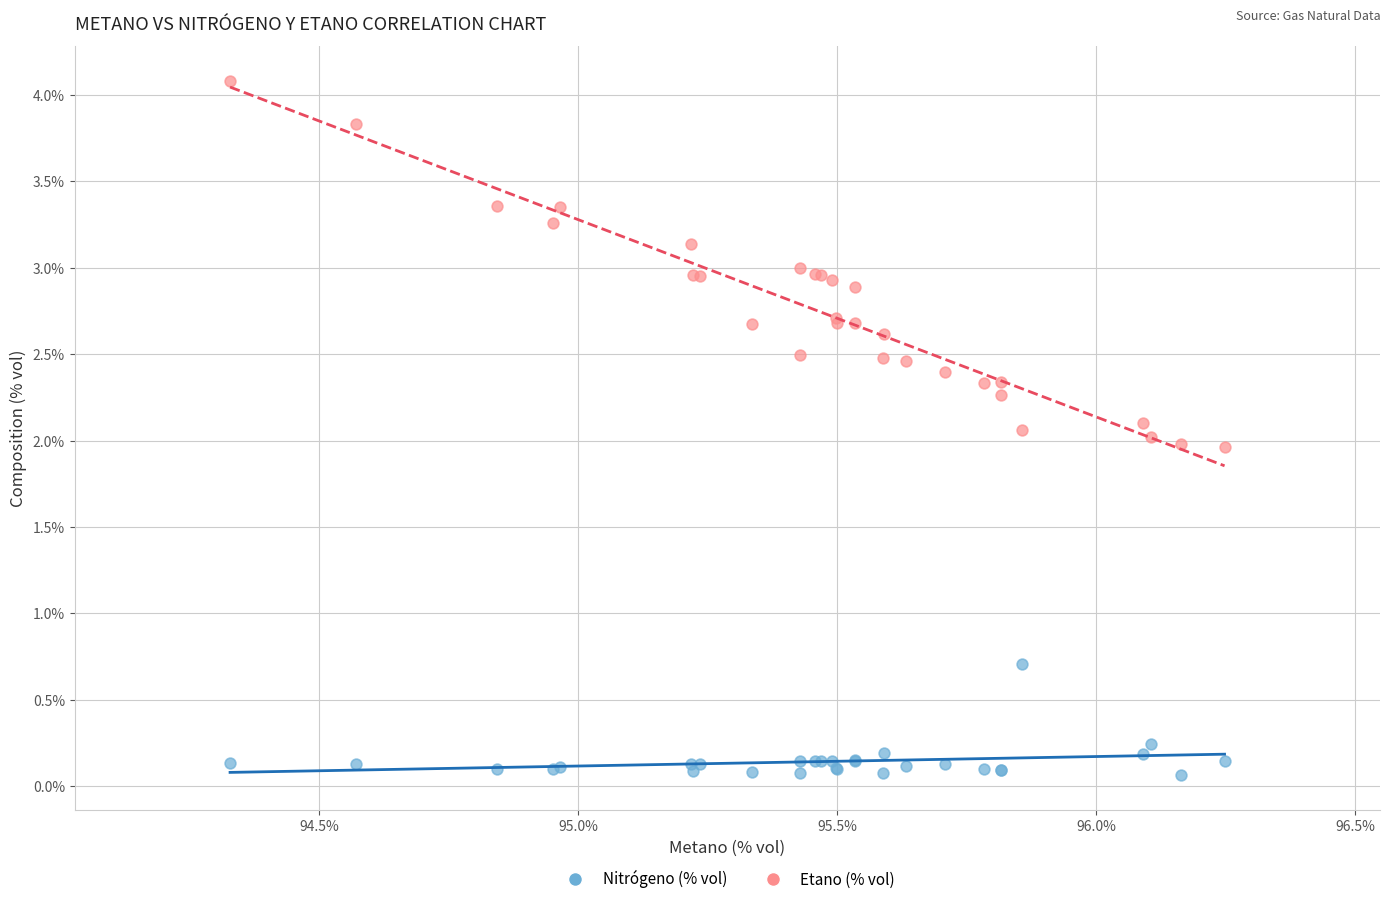

What is the X range (max minus min) for the scatter plot?

1.9